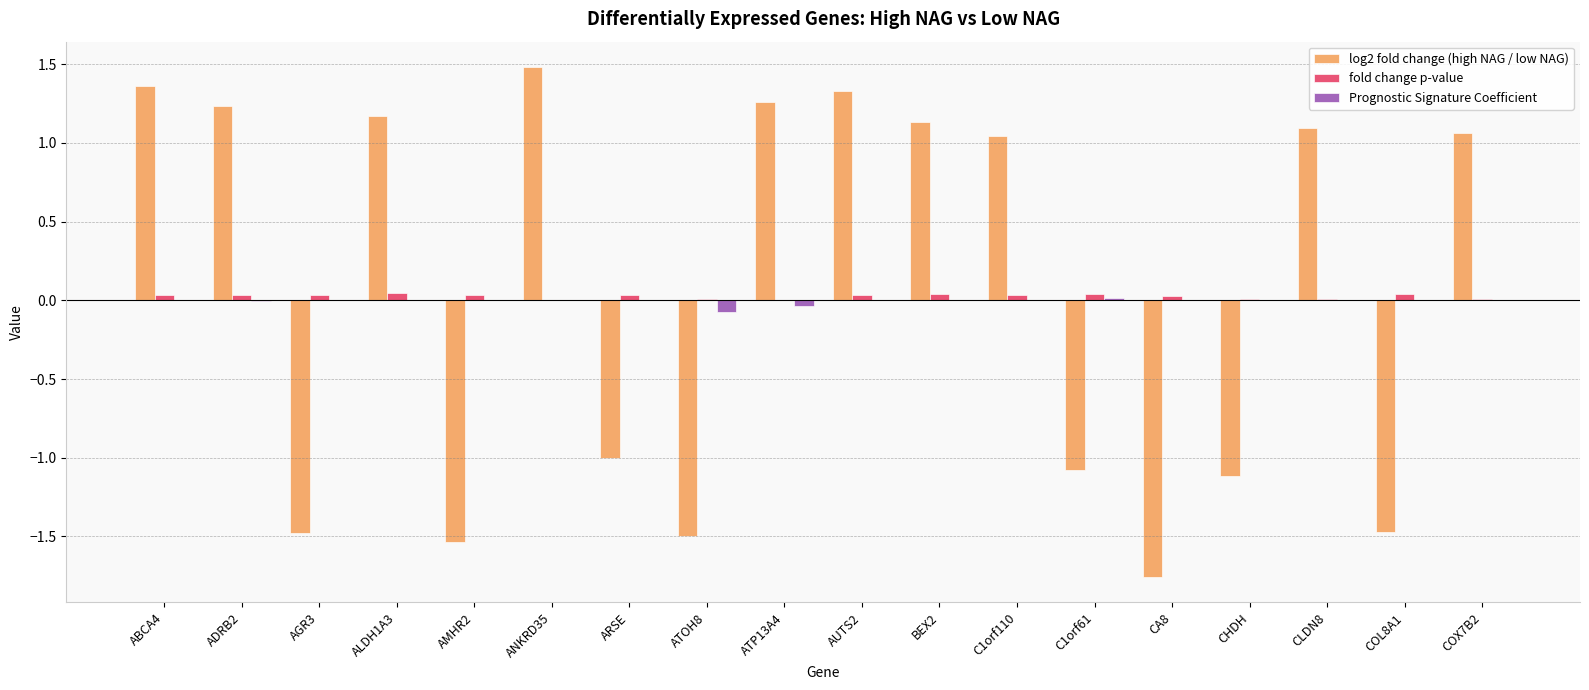

How many data points does each series have?

18